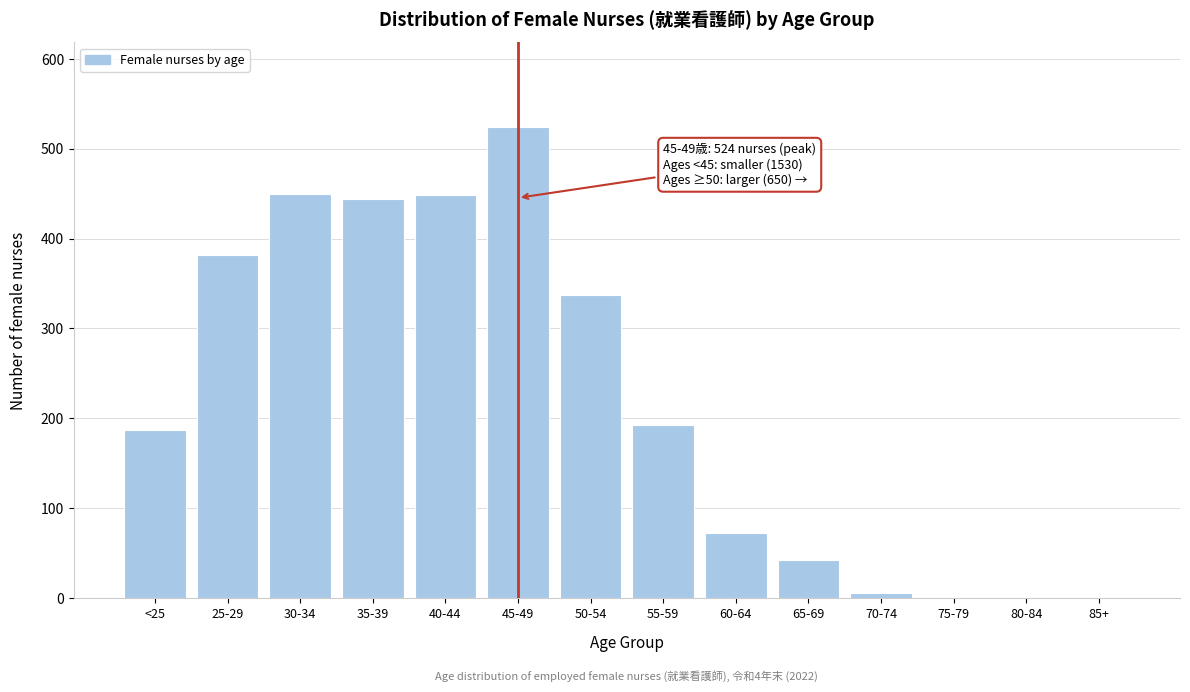

Which label corresponds to the largest value in the chart?

45-49